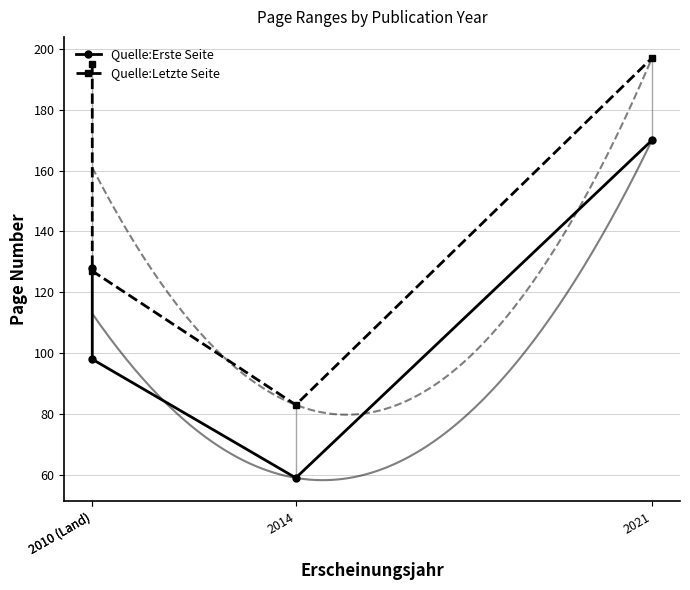

Is it true that Quelle:Erste Seite equals 98 at 2010 (Land)?

True